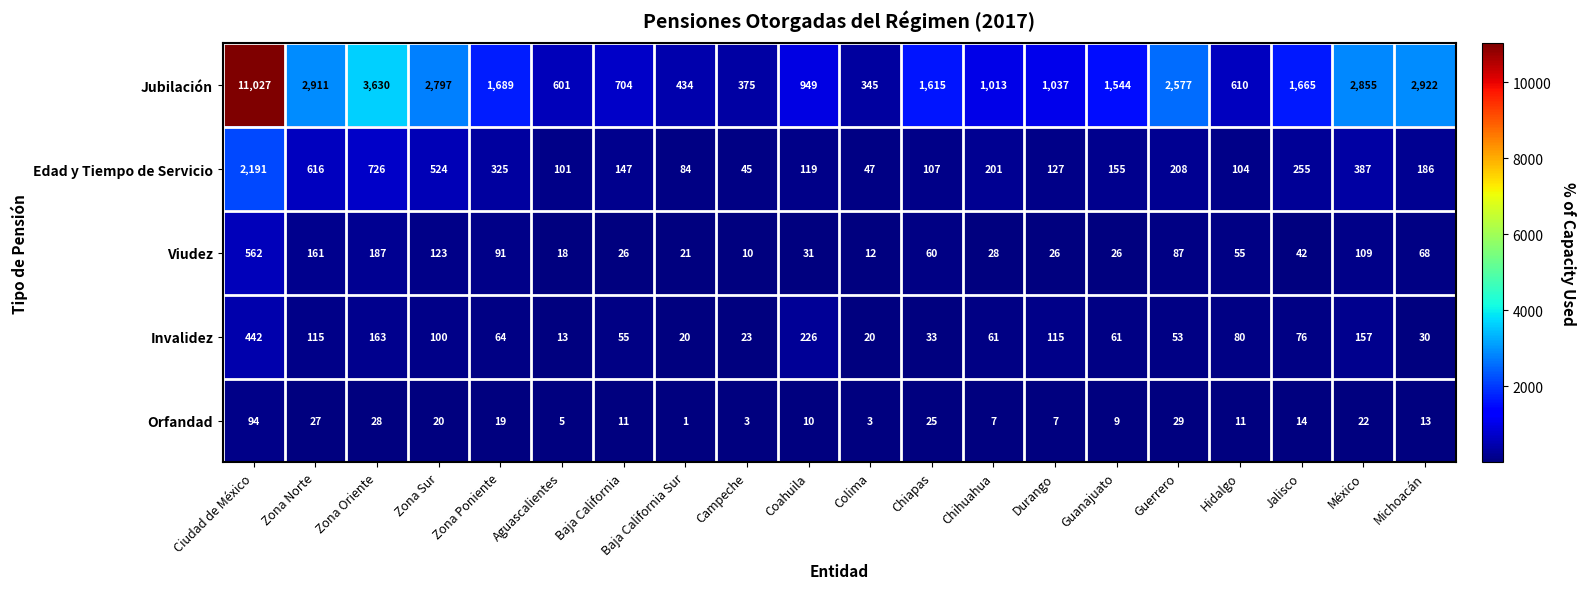

Rank the series at Zona Poniente from lowest to highest value.

Orfandad, Invalidez, Viudez, Edad y Tiempo de Servicio, Jubilación